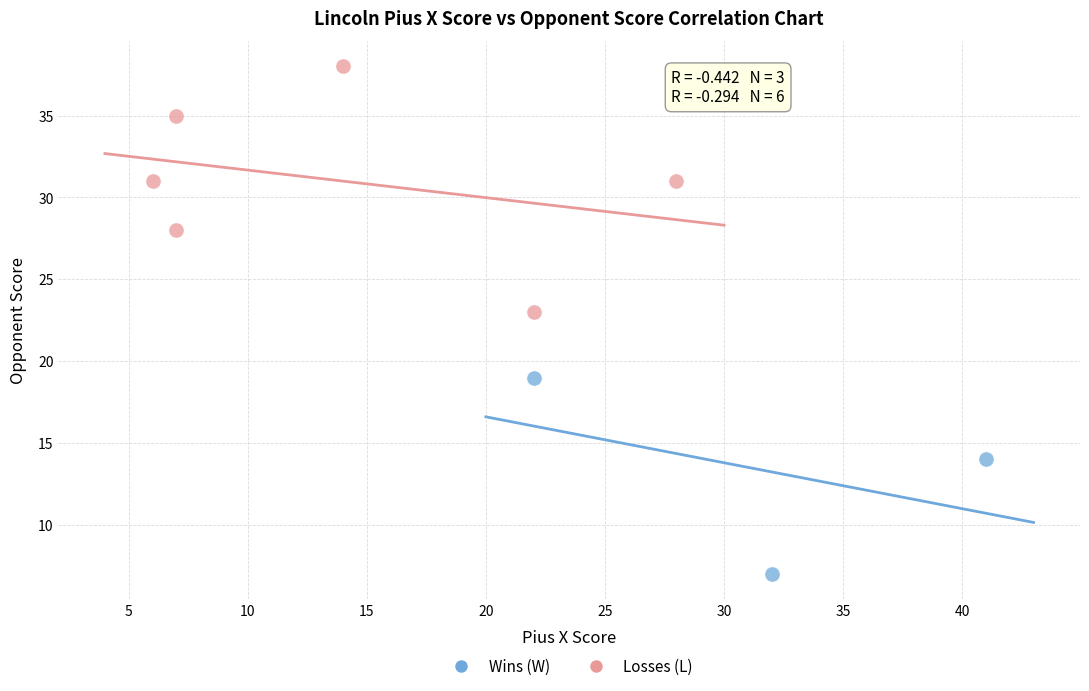

Which series contains the highest Y value?

Losses (L)